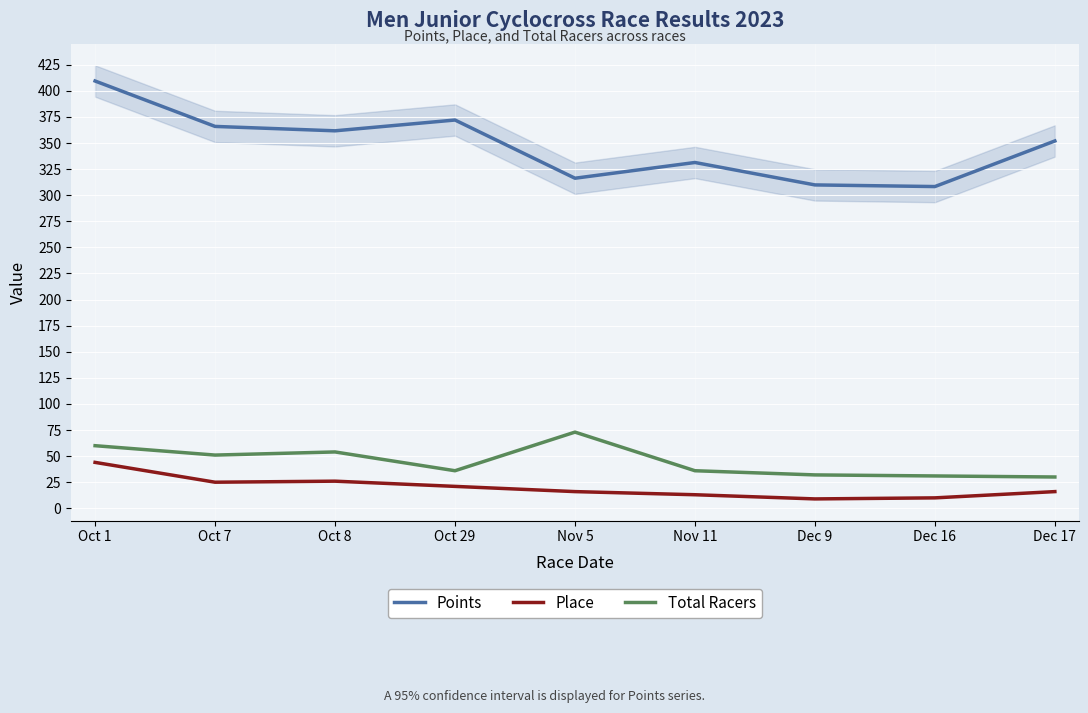

Is the value of Total Racers at Oct 8 greater than the value of Points at Oct 8?

No